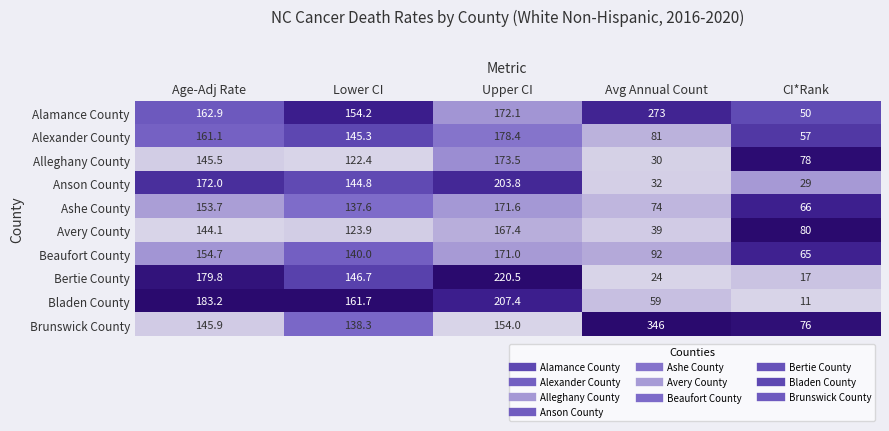

The value of Bertie County at Lower CI is 206.7. True or false?

False